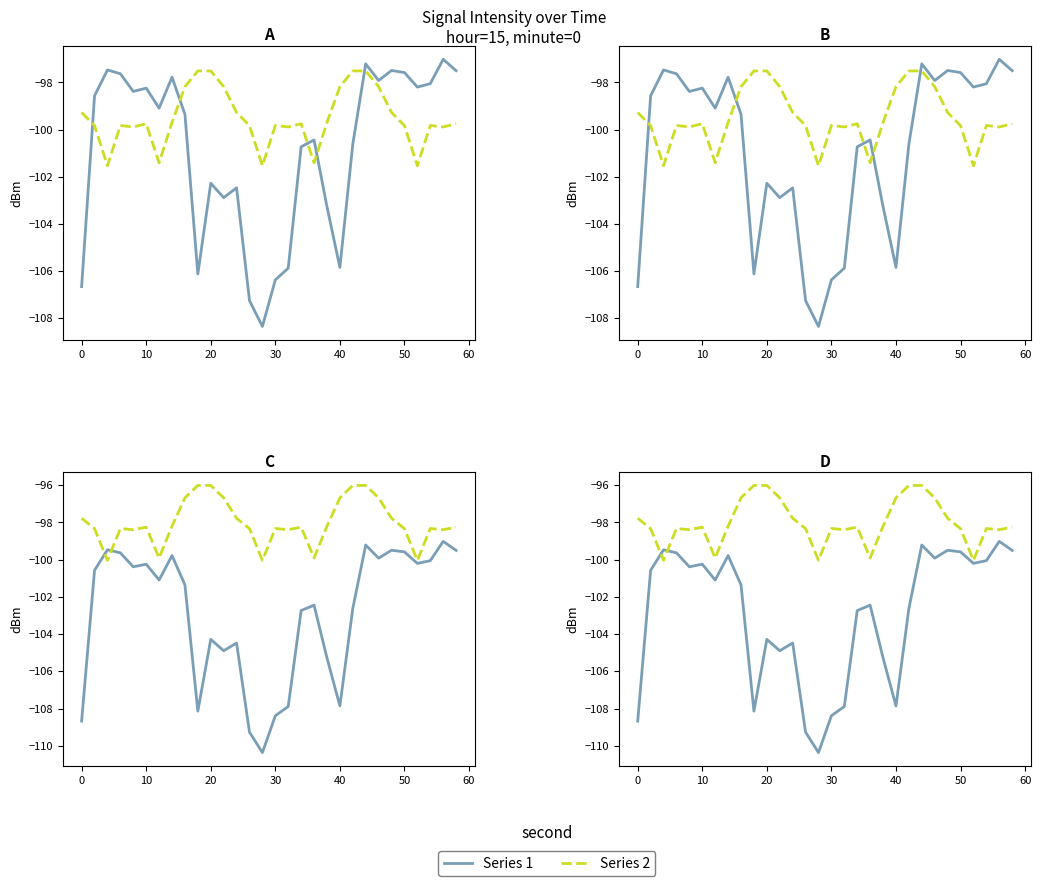

Which series has the largest range (max minus min)?

Series 1